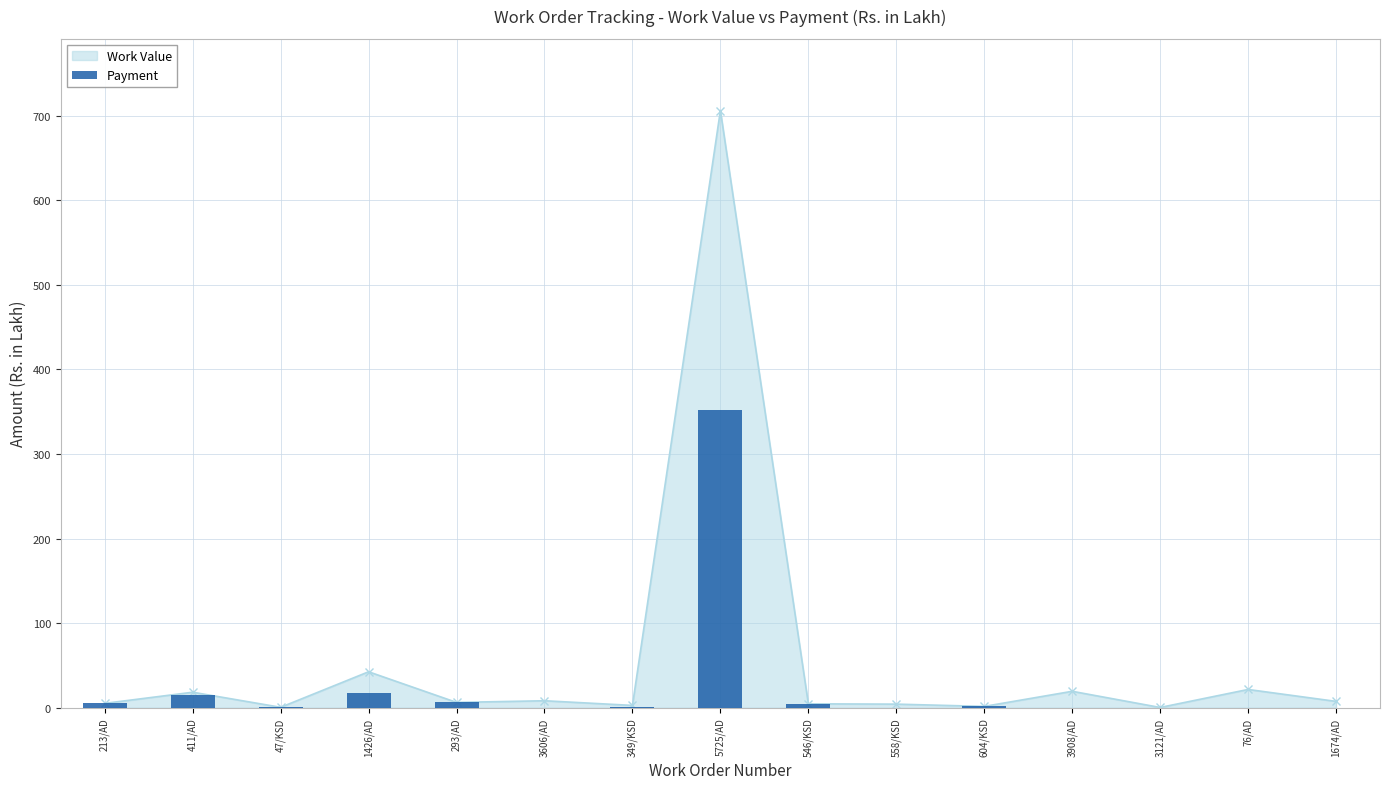

How many bars are there in total?

15